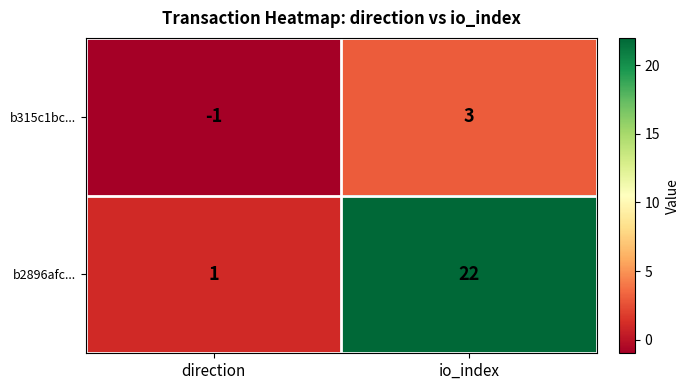

What is the difference between the highest and lowest values at io_index?

19